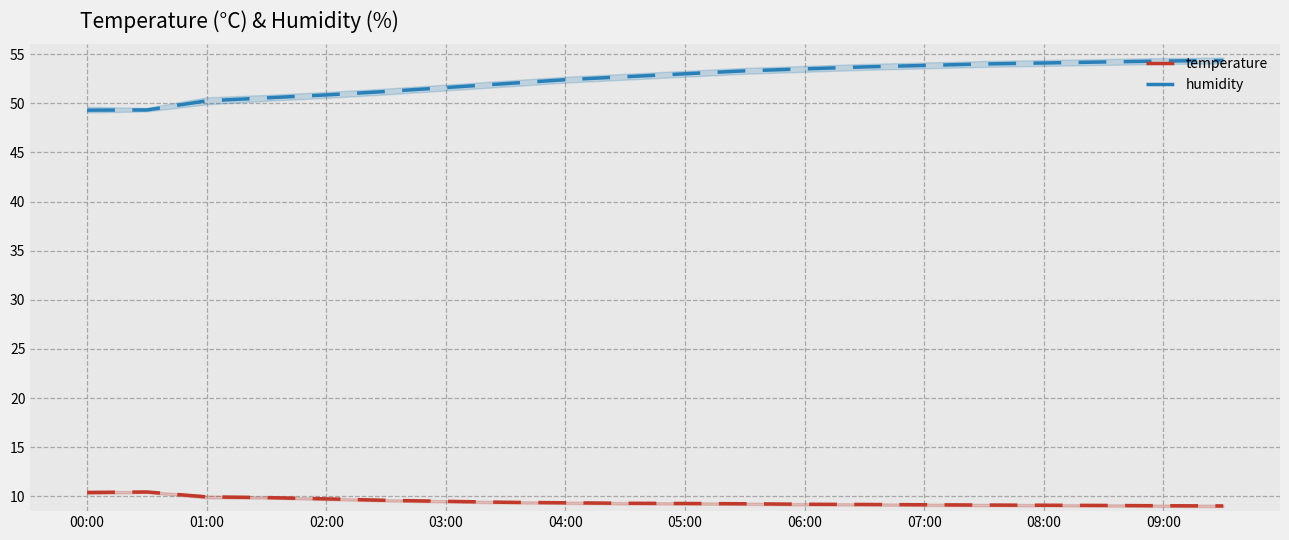

What is the smallest value displayed?

9.0